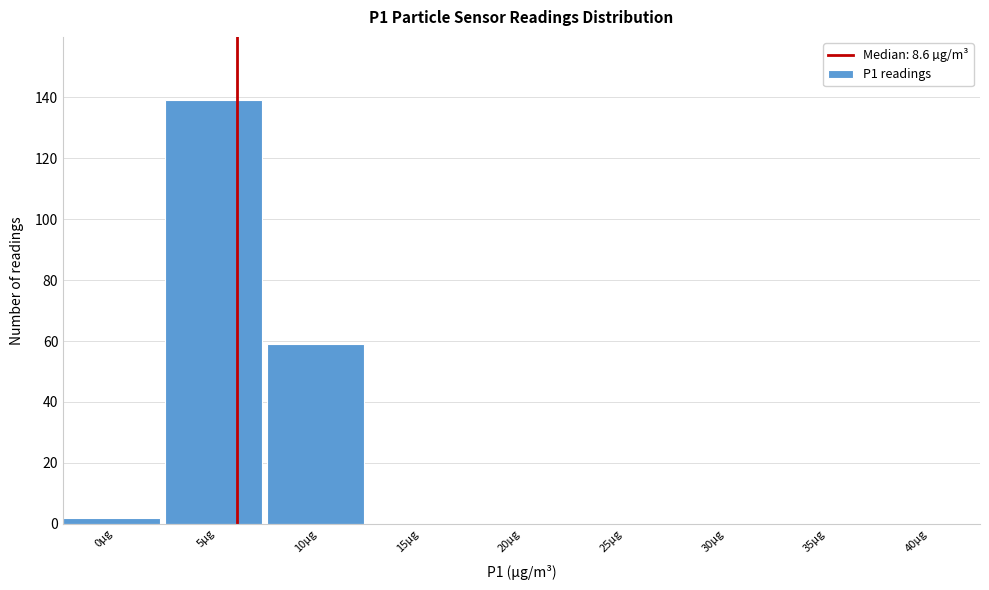

Reading left to right, what are all the values shown in this chart?

0µg=2	5µg=139	10µg=59	15µg=0	20µg=0	25µg=0	30µg=0	35µg=0	40µg=0